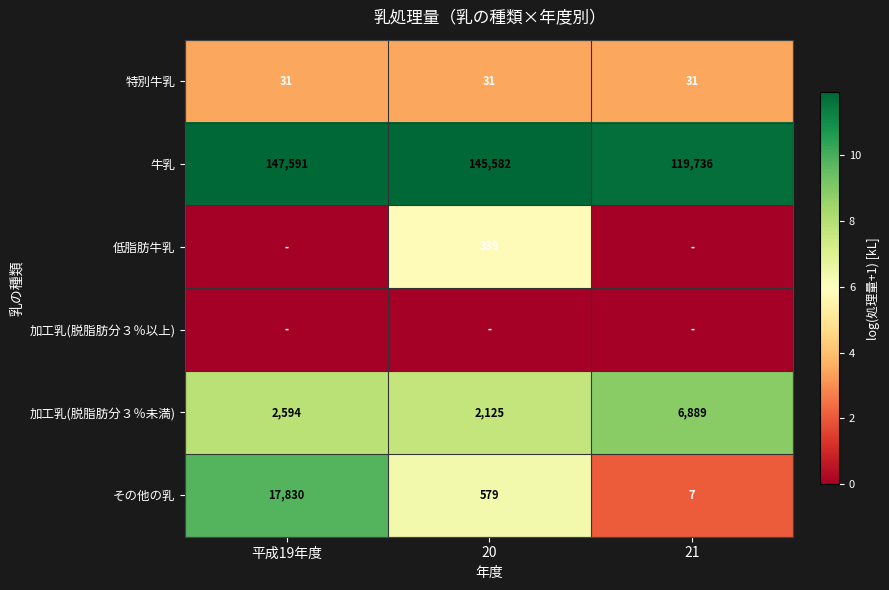

What is the difference between the 加工乳(脱脂肪分３％未満) values at 平成19年度 and 20?

469